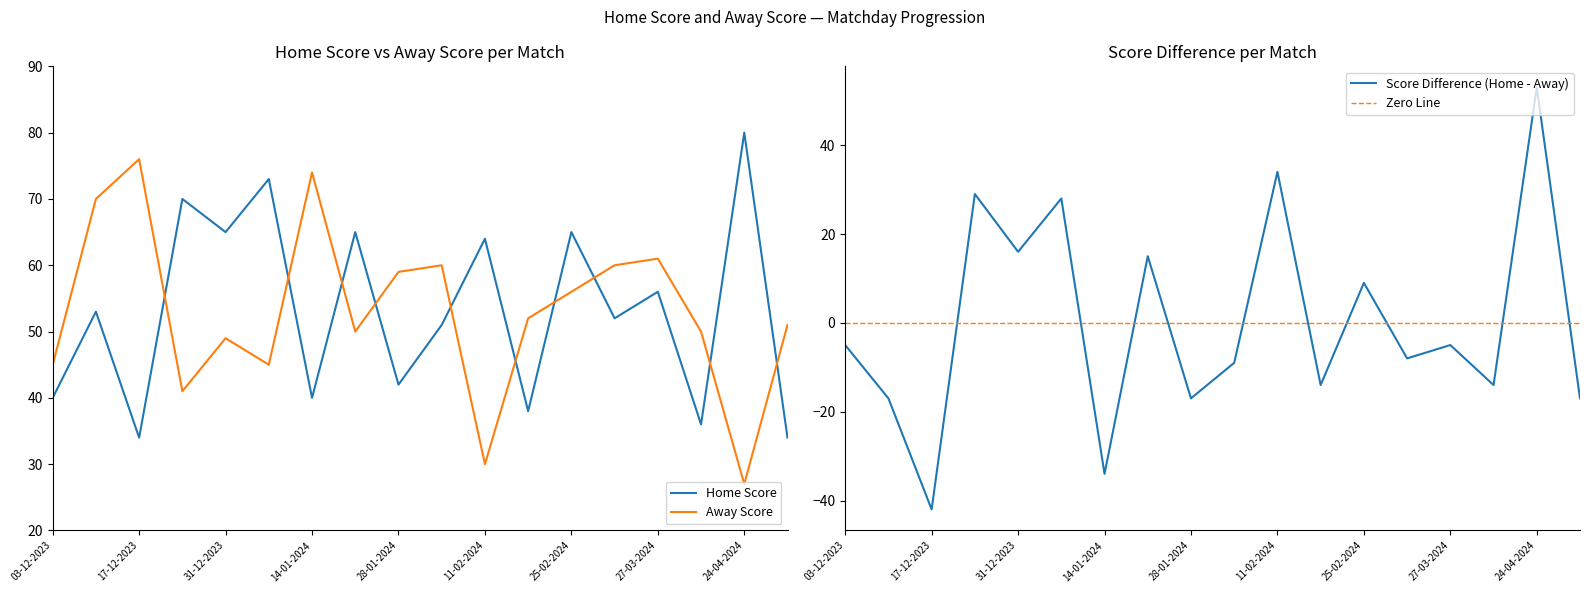

True or false: Home Score has a value of 34 at 06-05-2024.

True